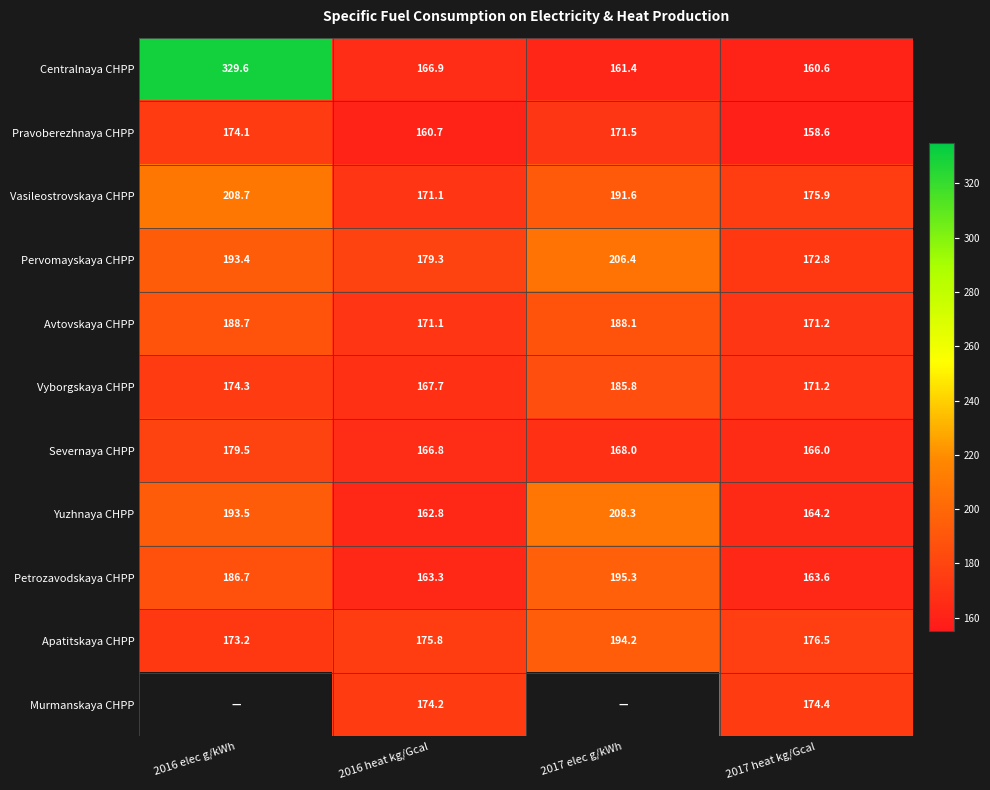

What is the sum of all Pervomayskaya CHPP values?

751.8